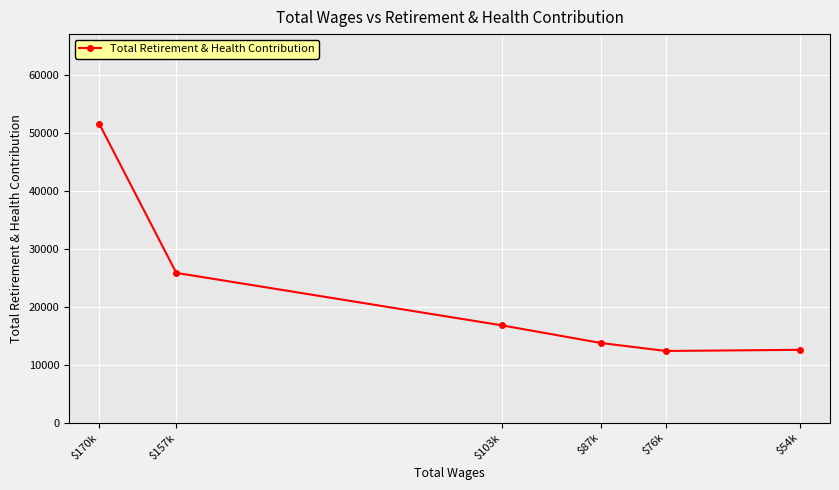

Which has a higher value, $170k or $103k?

$170k